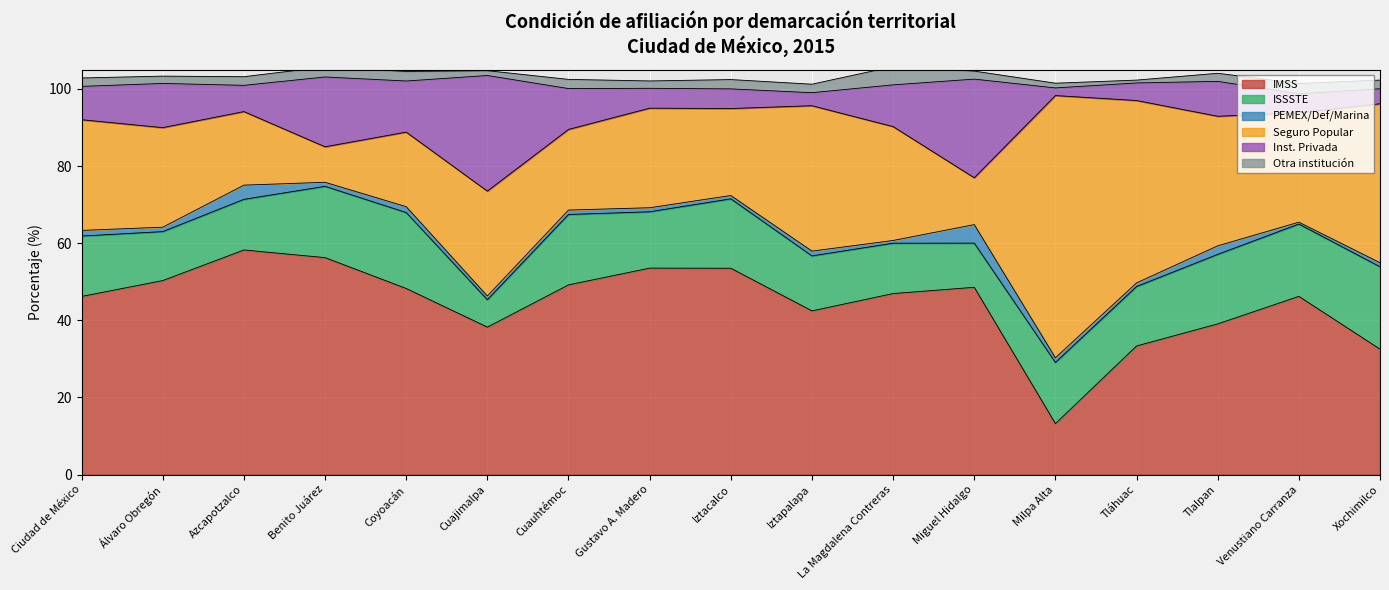

Which has a higher value, Tláhuac or Milpa Alta?

Tláhuac